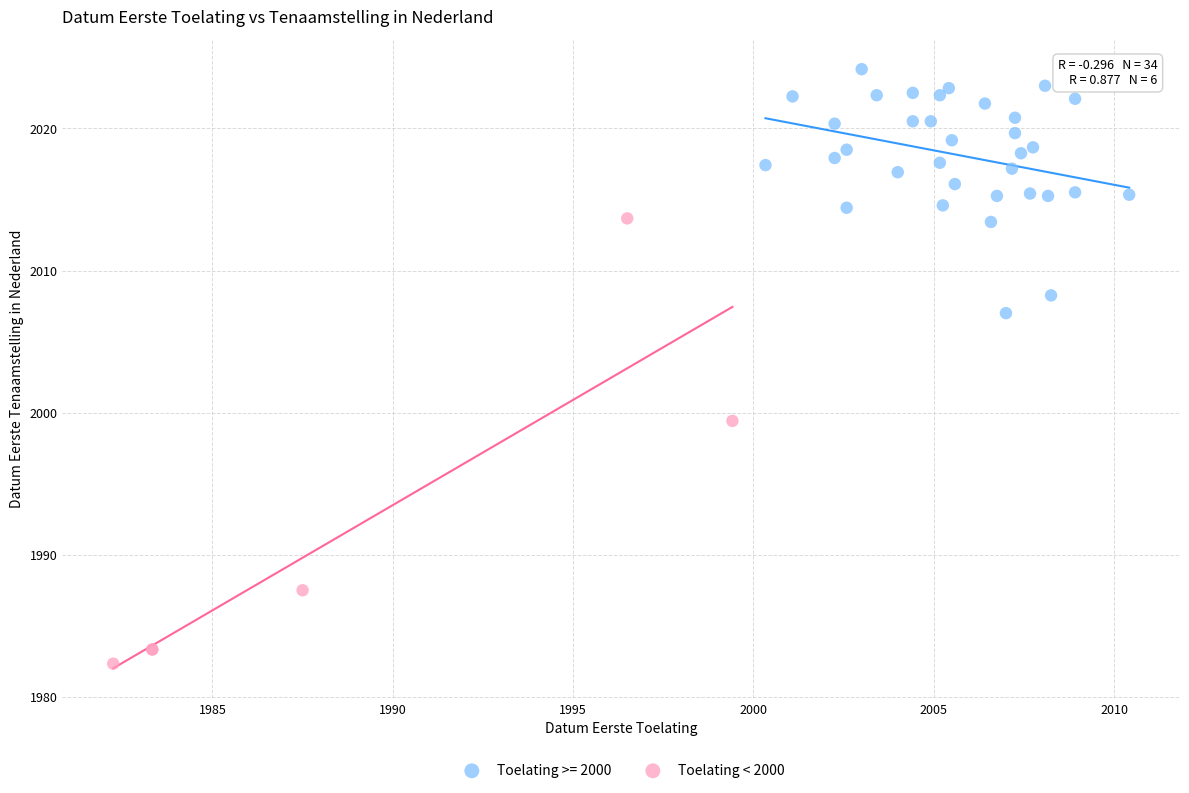

Which series has the widest spread of Y values?

Toelating < 2000